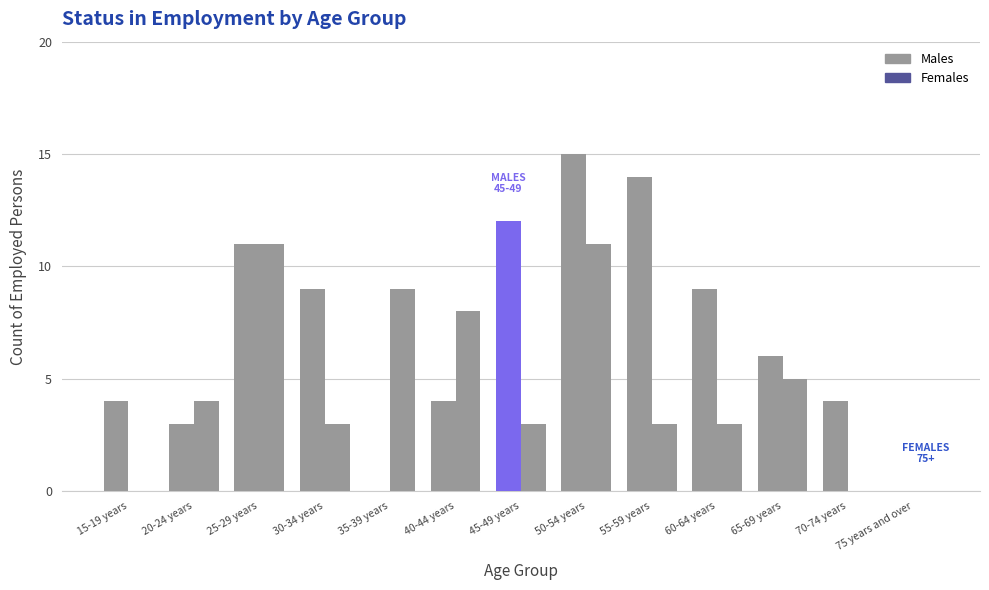

At which category does the chart reach its peak across all series?

50-54 years